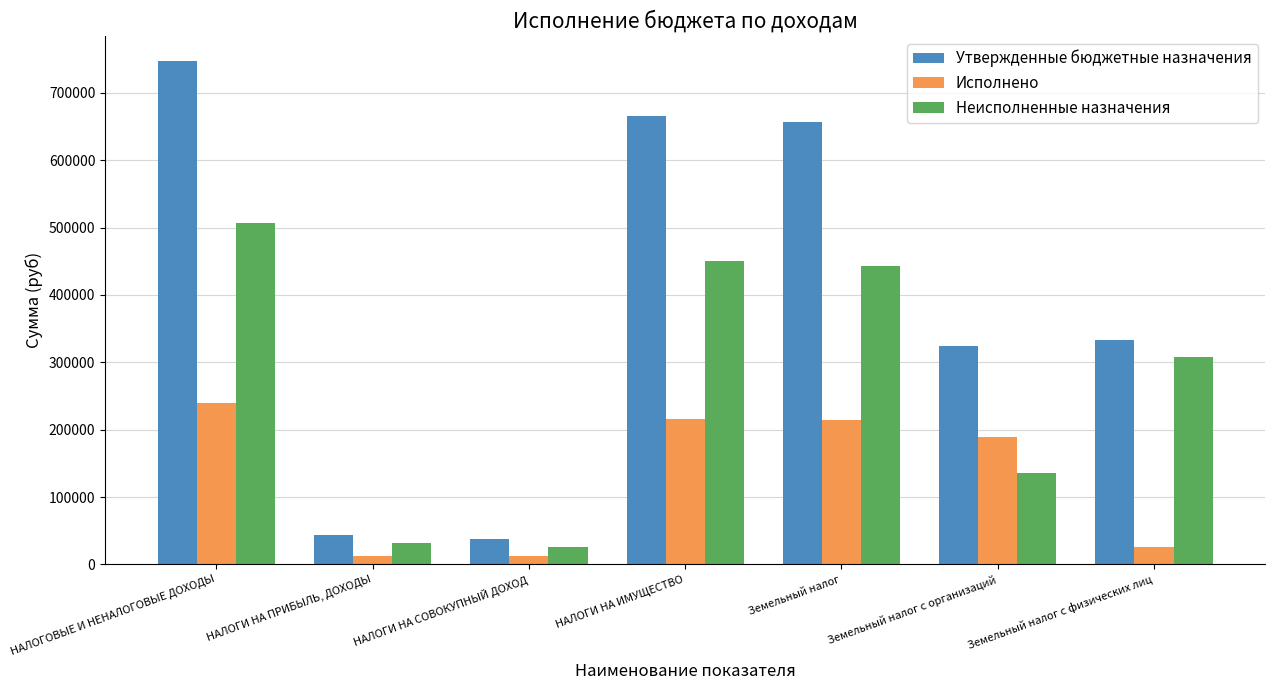

What is the sum of the Утвержденные бюджетные назначения values at НАЛОГОВЫЕ И НЕНАЛОГОВЫЕ ДОХОДЫ and НАЛОГИ НА СОВОКУПНЫЙ ДОХОД?

785000.0